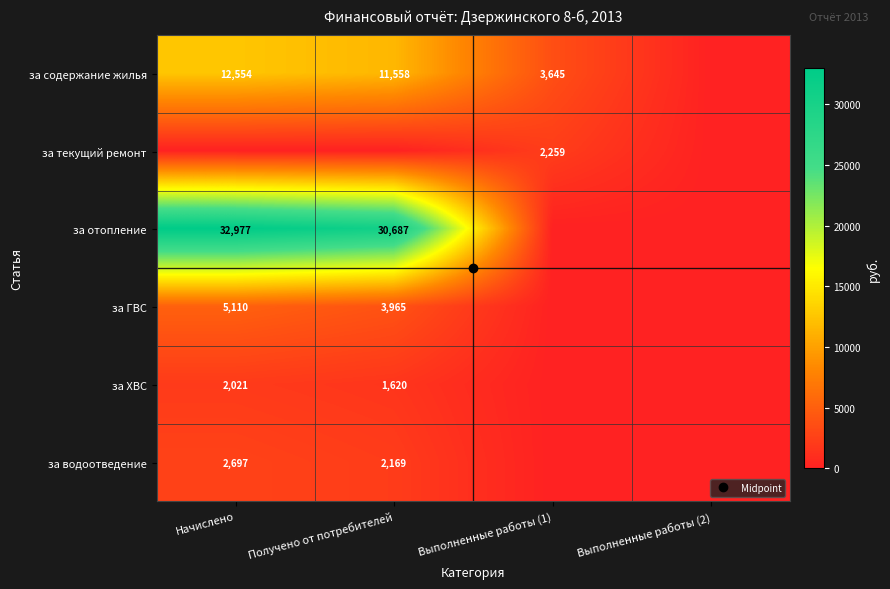

Rank the categories by за ХВС value from lowest to highest.

Выполненные работы (1), Выполненные работы (2), Получено от потребителей, Начислено